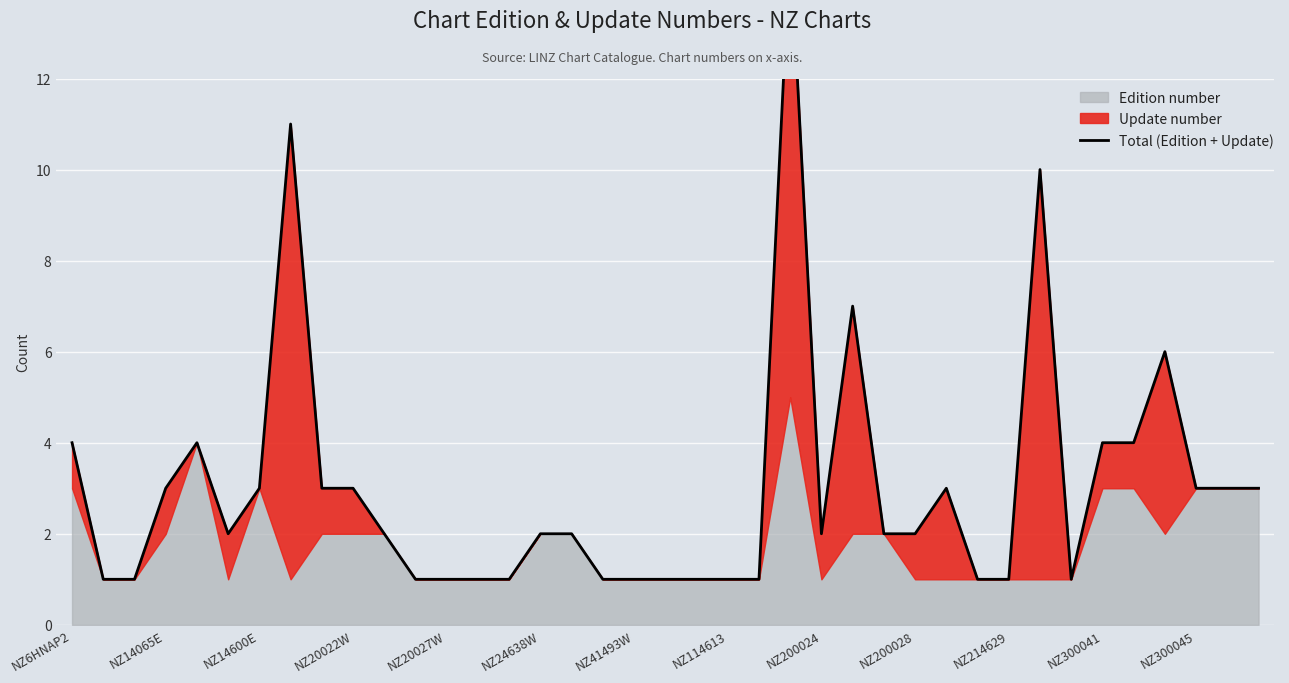

What is the value of the 10th point from the left?

3